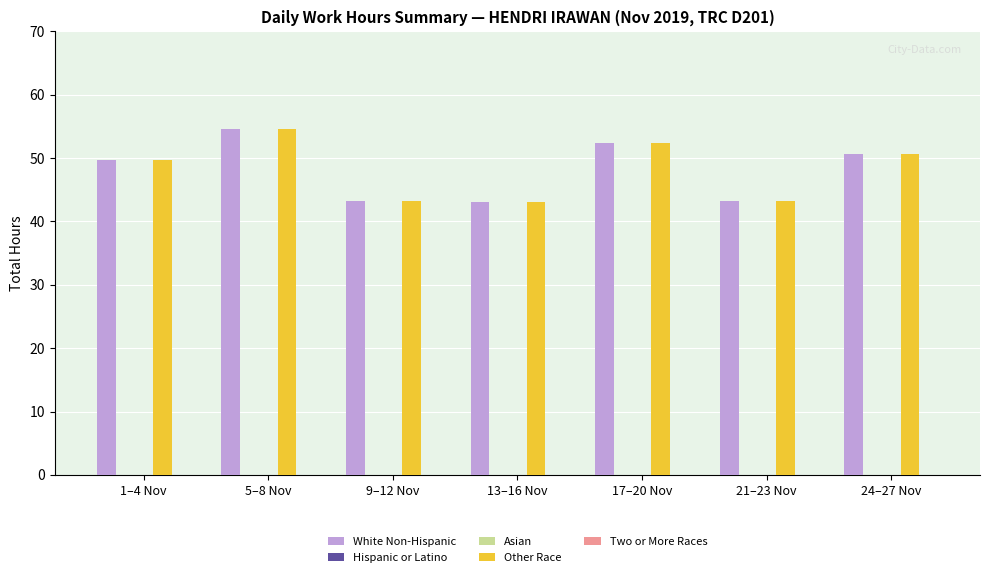

The value of Two or More Races at 5–8 Nov is 0.0. True or false?

True